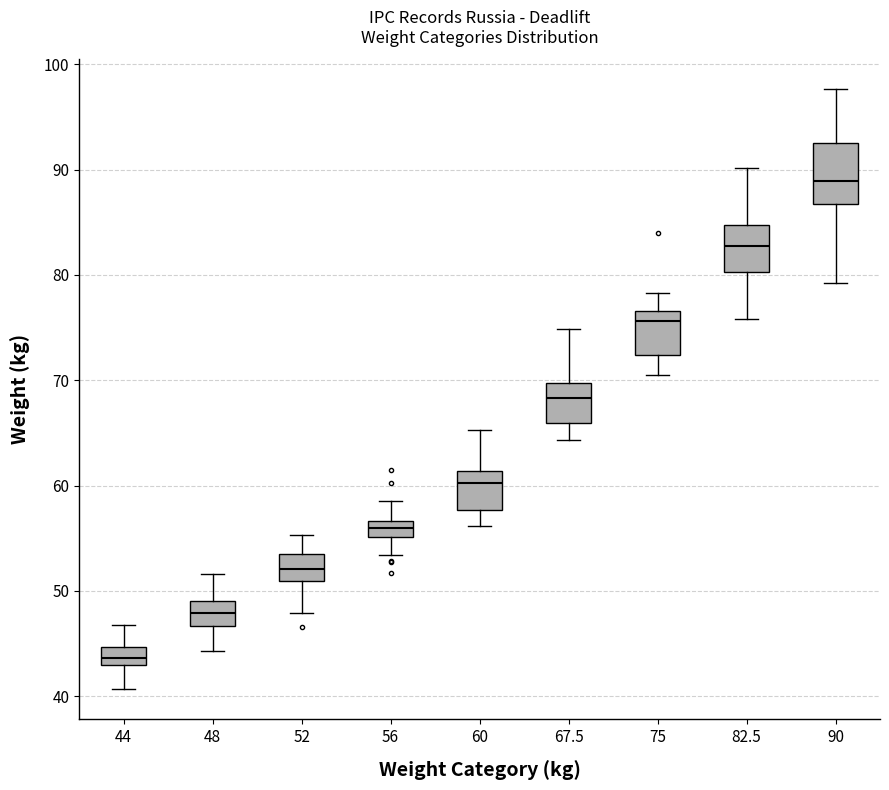

Where does the median line of the box at x = 82.5 sit on the y-axis? The values are not printed on the chart, so give them approximately, as read against the axis.

83